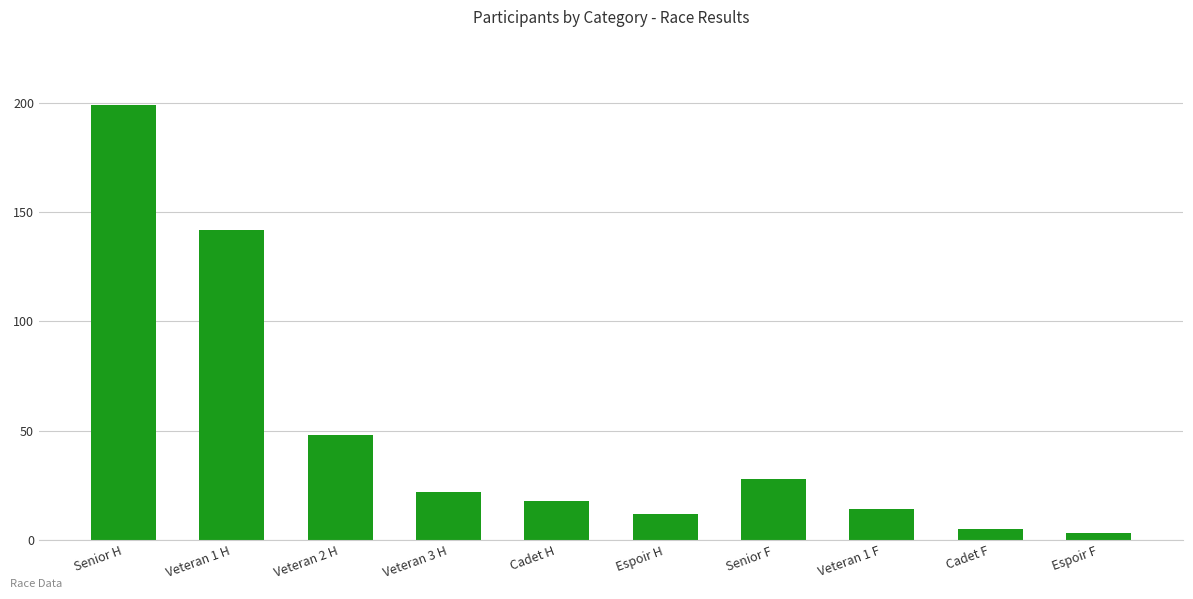

Reading left to right, extract all data points from this chart.

Senior H=199	Veteran 1 H=142	Veteran 2 H=48	Veteran 3 H=22	Cadet H=18	Espoir H=12	Senior F=28	Veteran 1 F=14	Cadet F=5	Espoir F=3